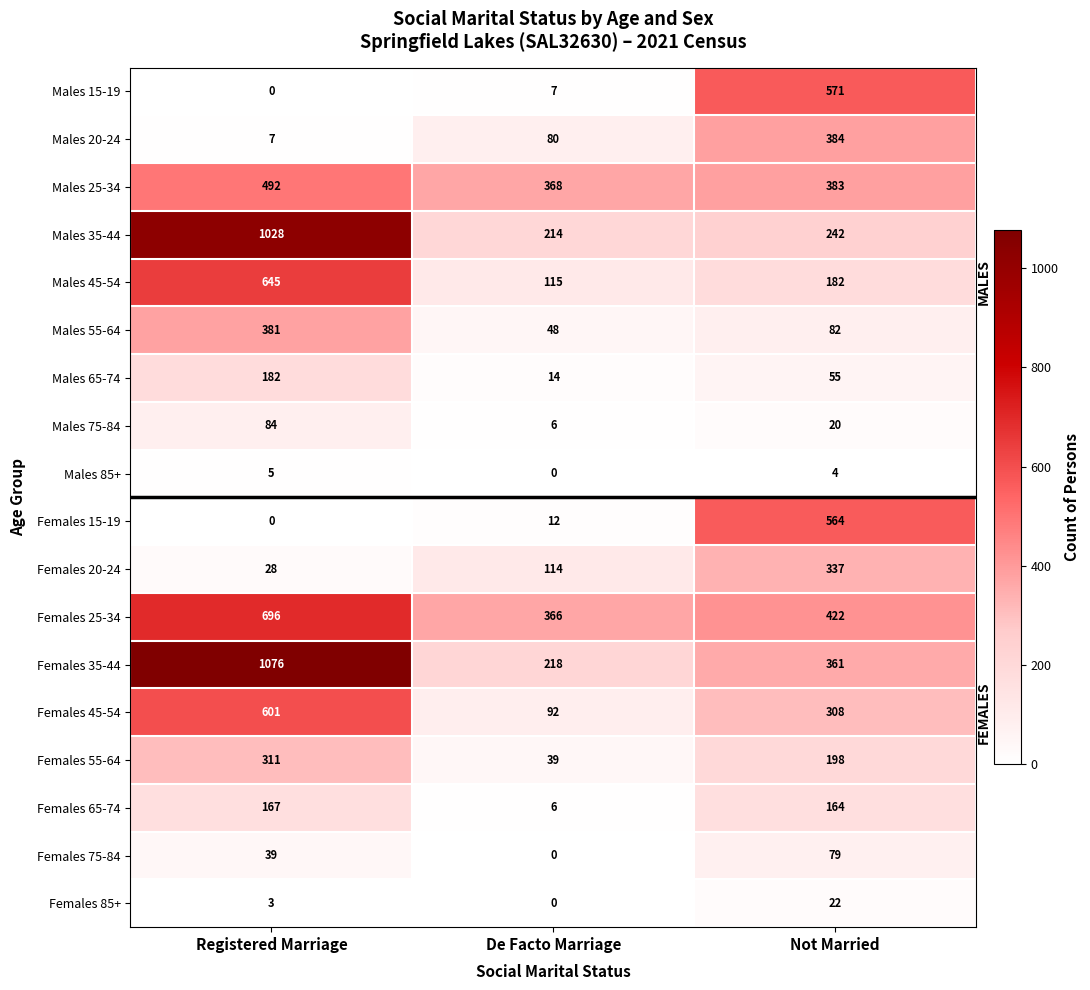

At which category is the sum across all series the highest?

Registered Marriage